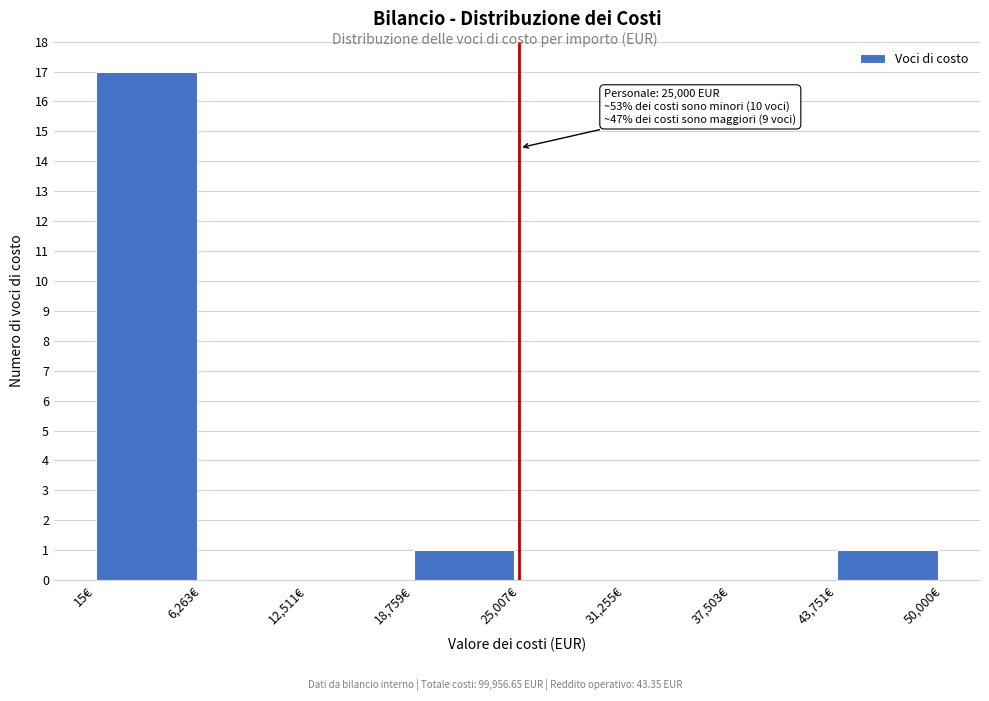

Over which range of the x-axis is the bar tallest?

0 to 6000